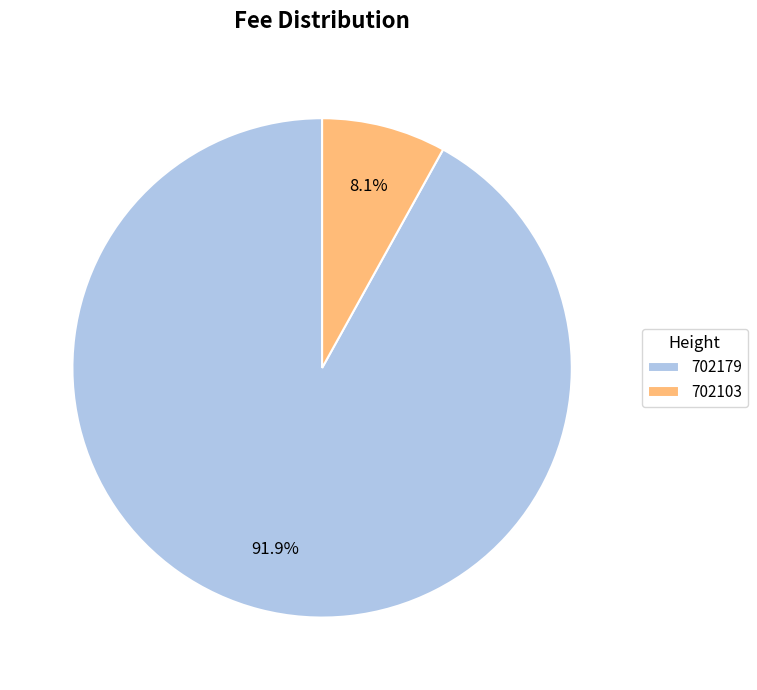

What is the ratio of the value at 702103 to the value at 702179?

0.1